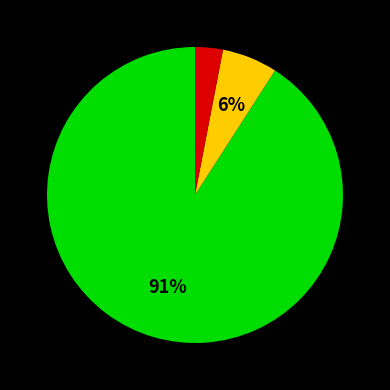

To the nearest percent, what is the difference between the largest and smallest slice percentages?

88%